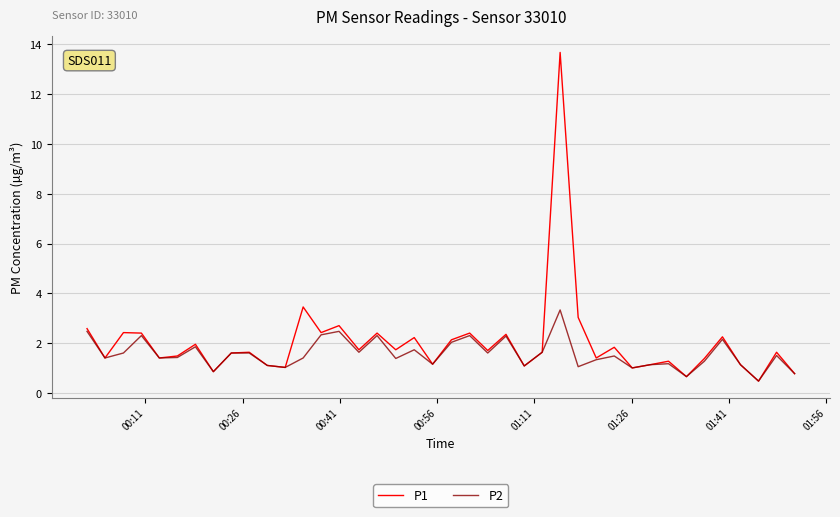

How many categories are shown in the chart?

40